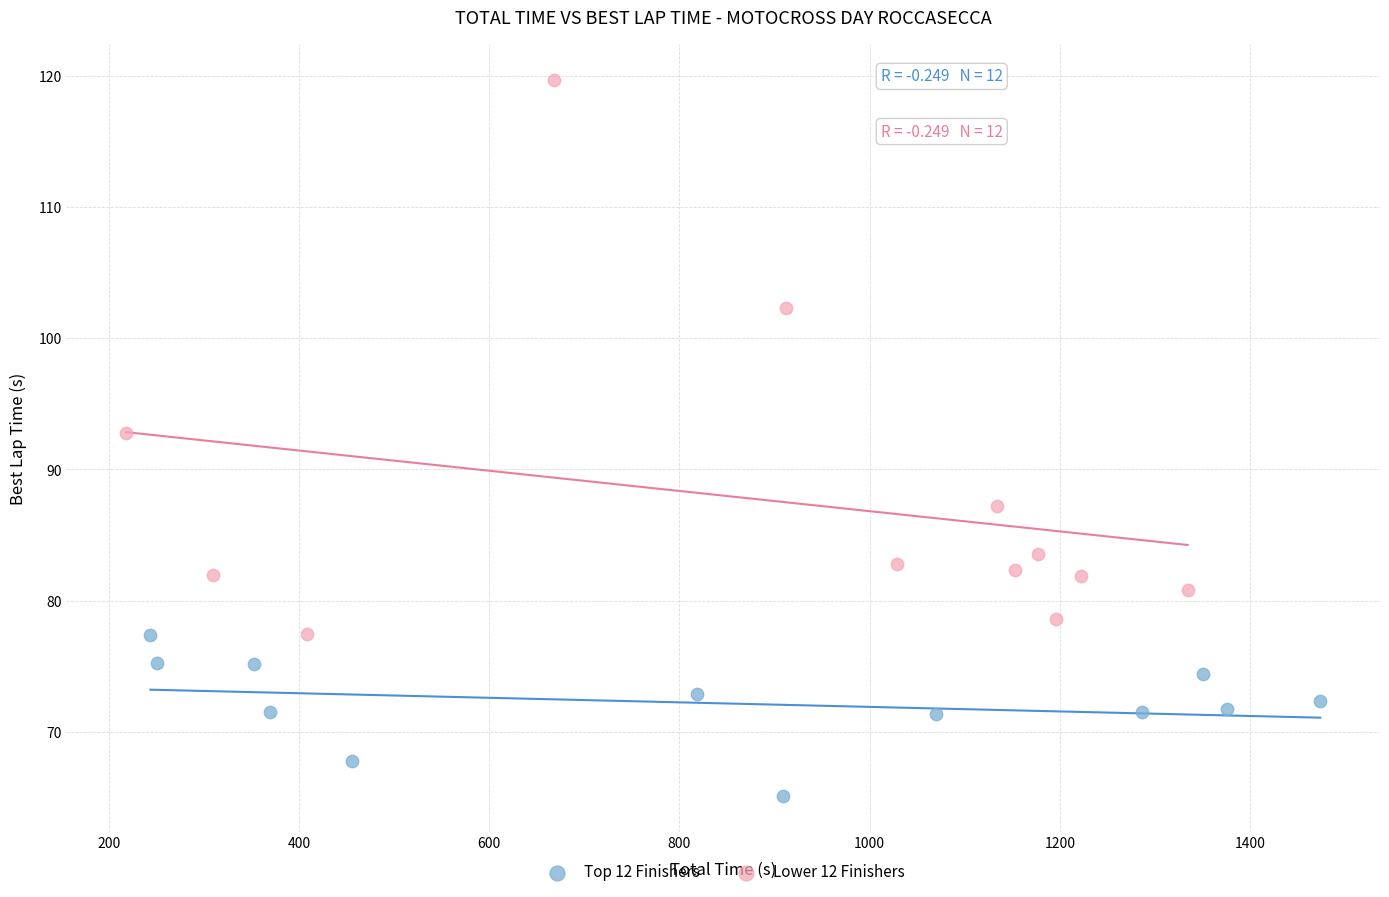

Which series reaches the minimum Y coordinate?

Top 12 Finishers